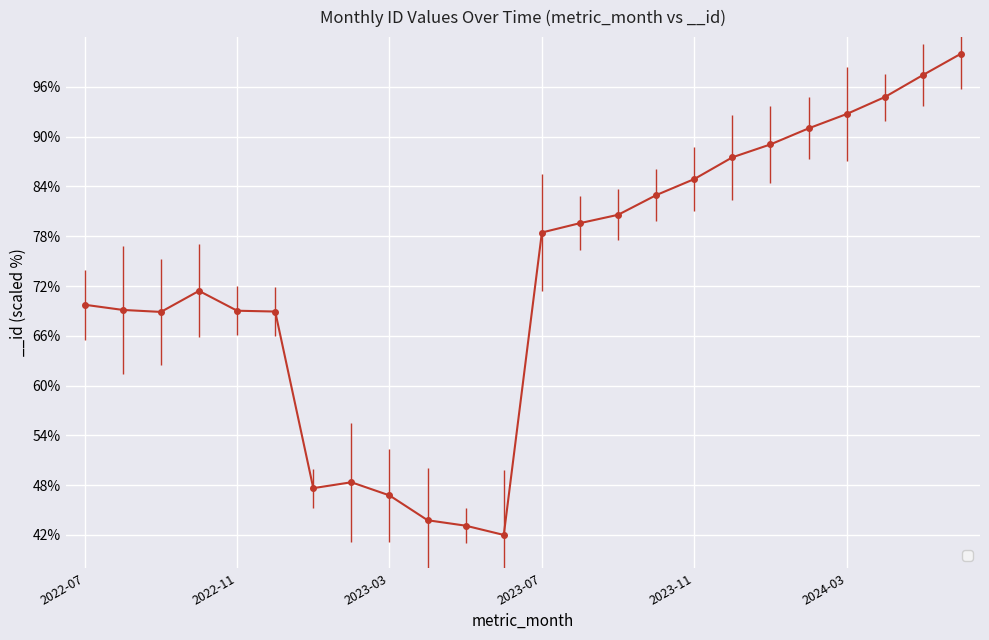

What is the value of the 23rd point from the left?

97.4